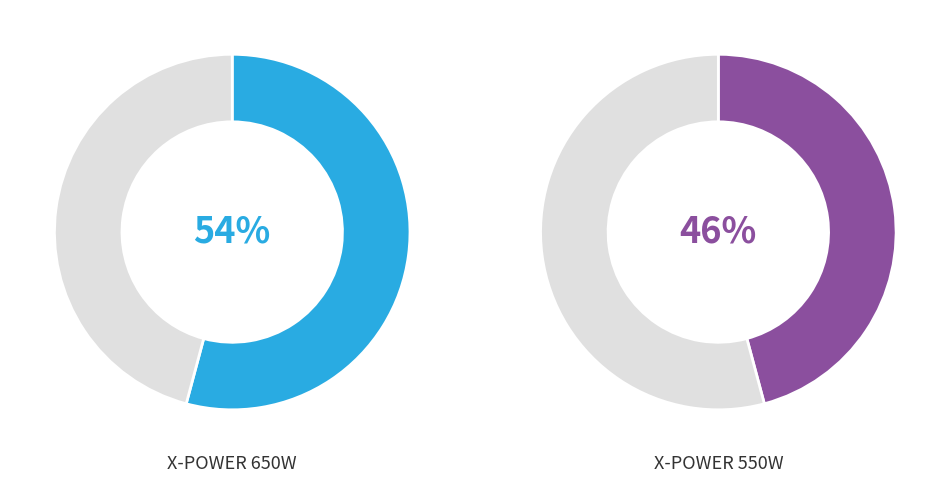

Is it true that X-POWER 650W is 43% of the pie?

False